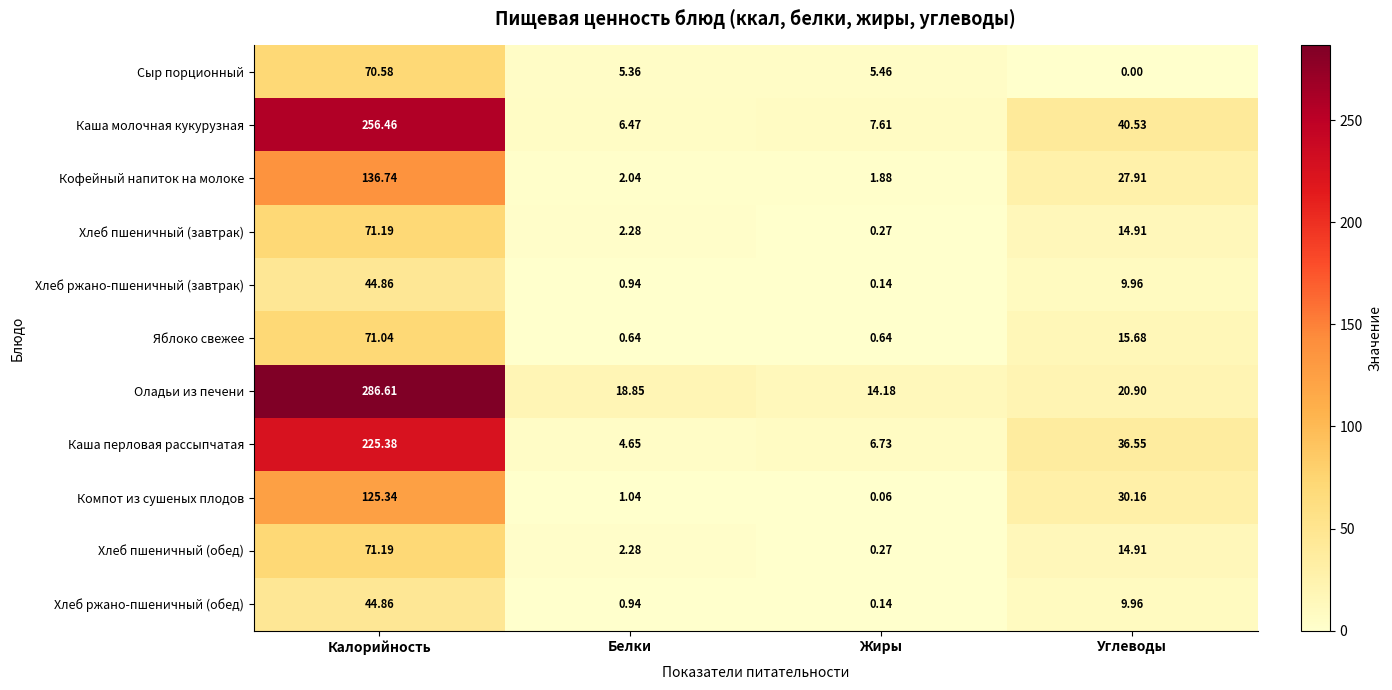

What is the difference between the highest and lowest values at Калорийность?

241.8